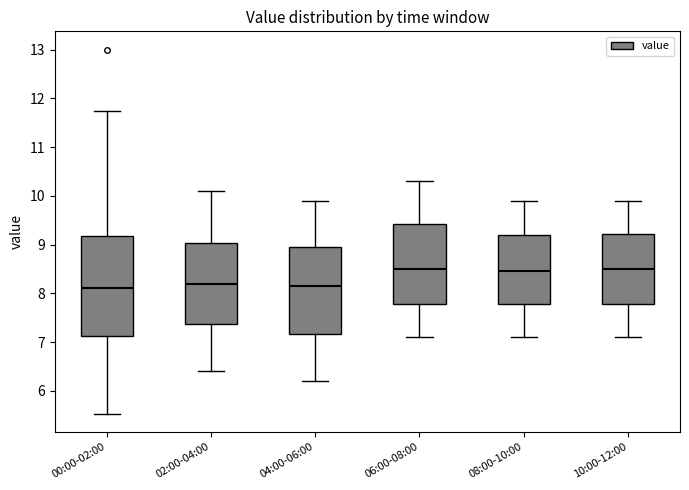

Comparing the boxes themselves (not the whiskers), which one is the tallest?

00:00-02:00